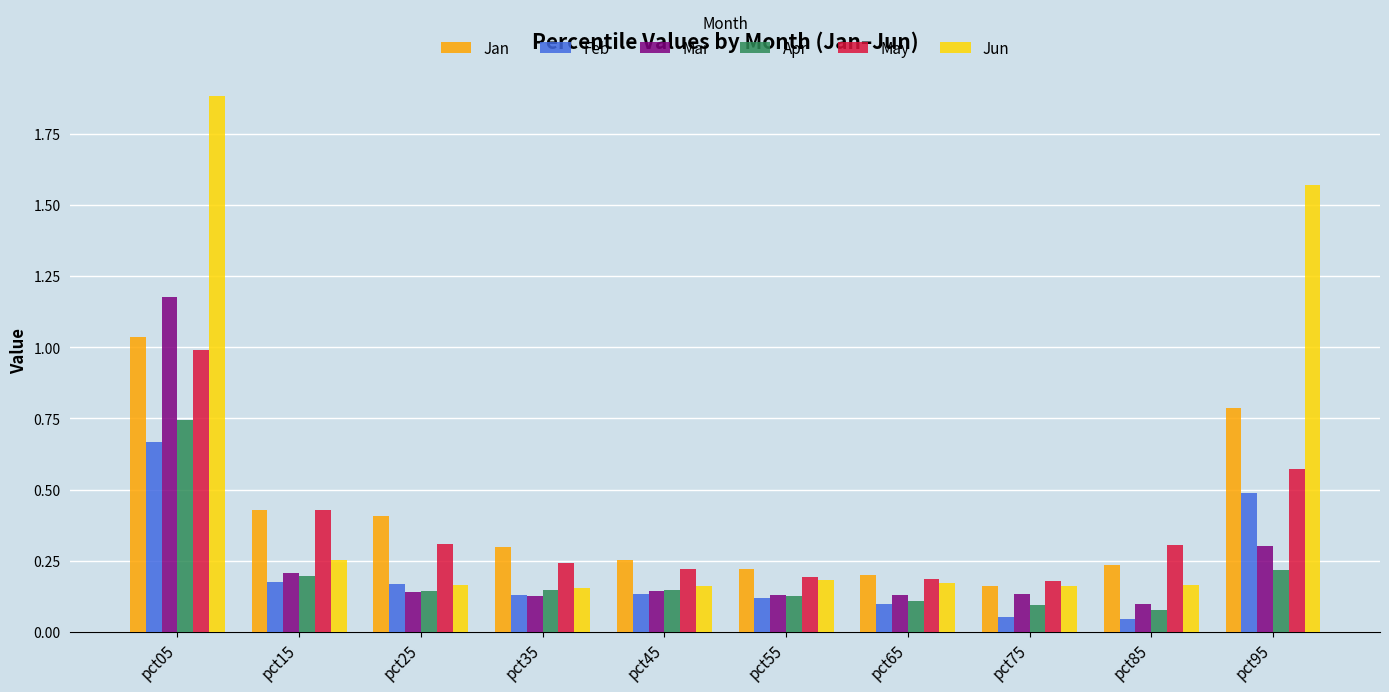

How many groups of bars are there?

10